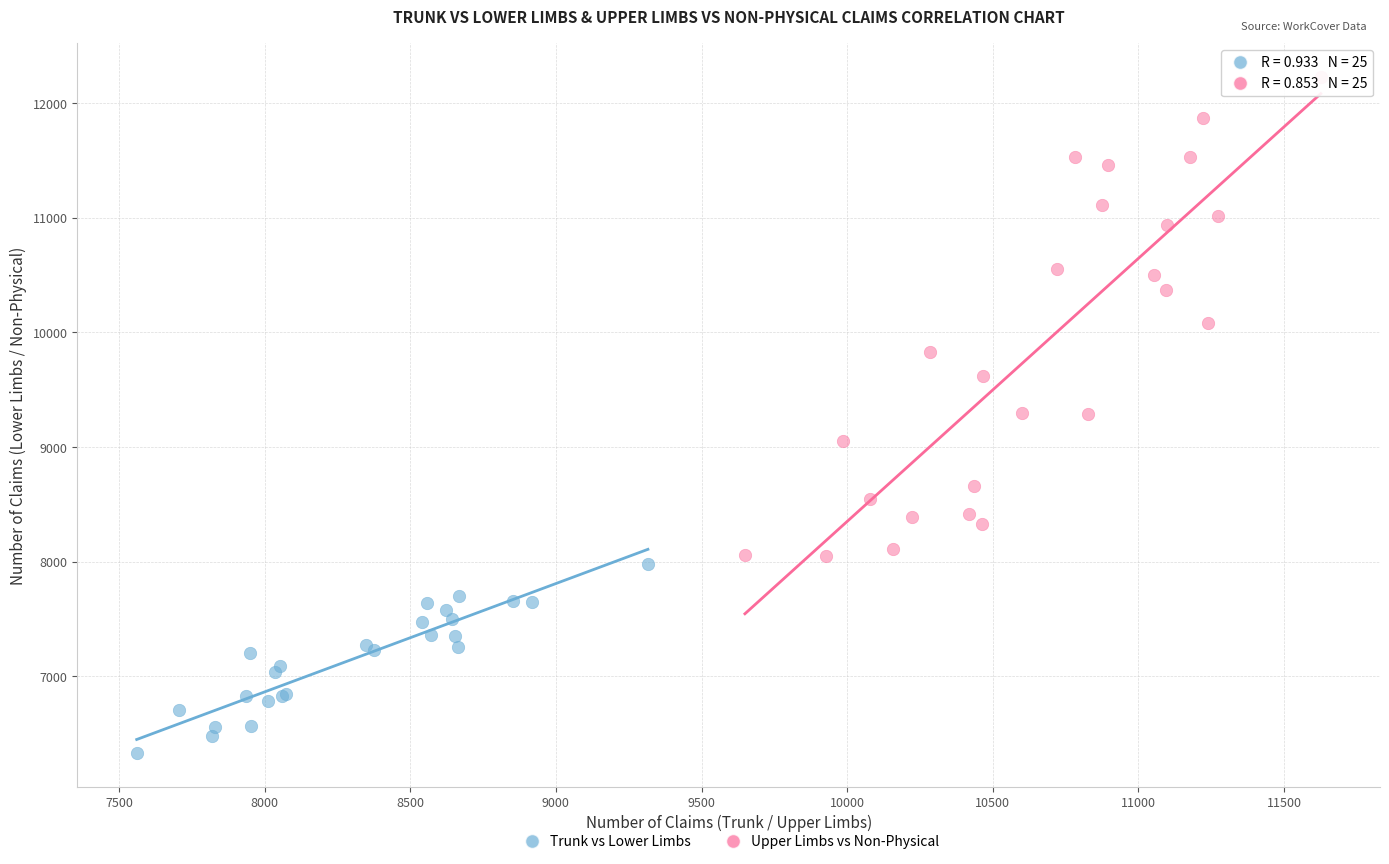

Which series has the largest Y range (max minus min)?

Upper Limbs vs Non-Physical